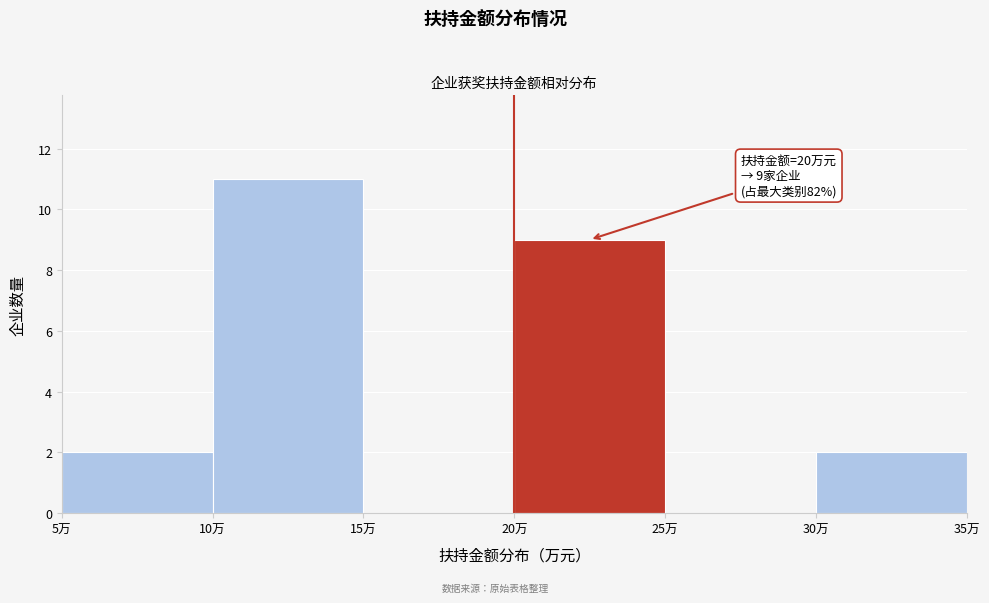

Which range on the x-axis has the tallest bar?

10 to 15